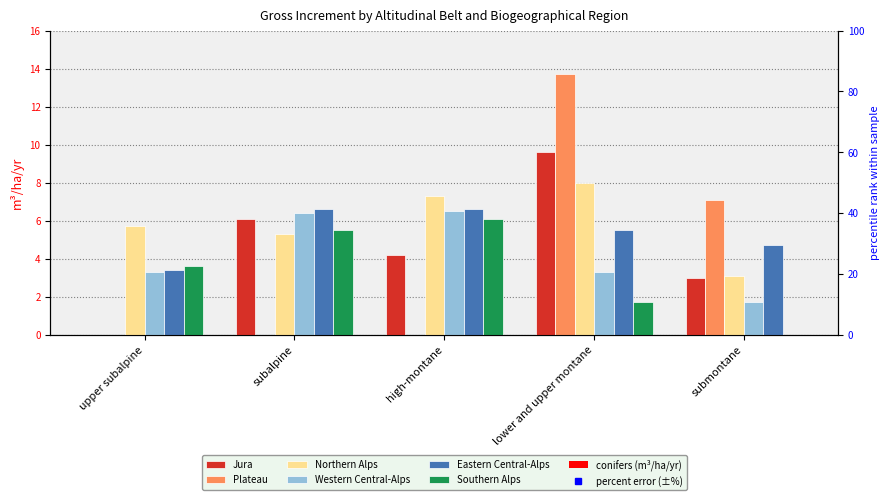

Is the value of Eastern Central-Alps at lower and upper montane greater than the value of Western Central-Alps at upper subalpine?

Yes